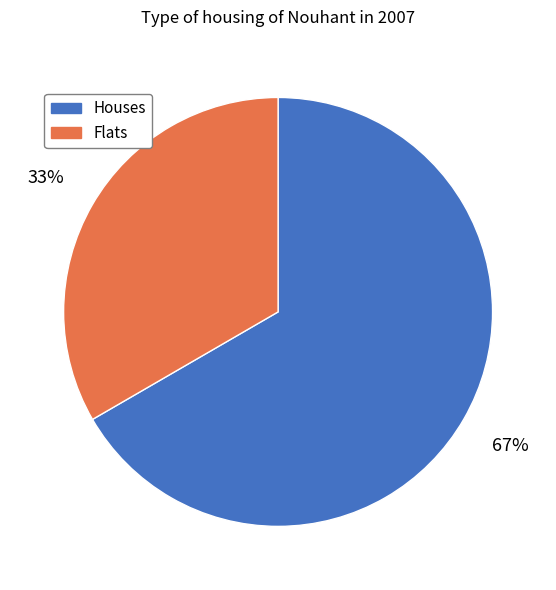

What percentage is the Flats slice, to the nearest percent?

33%